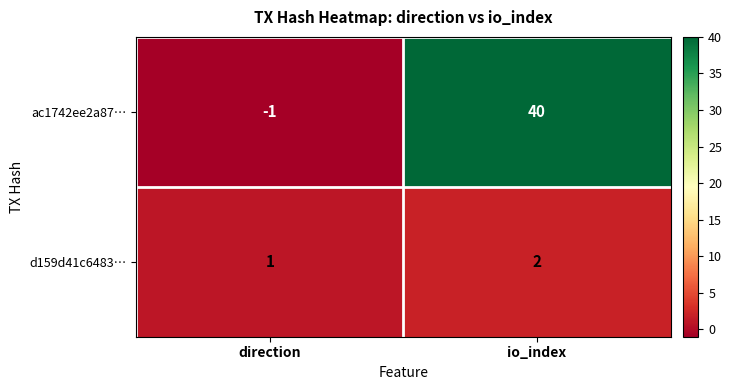

What is the maximum value for ac1742ee2a87…?

40